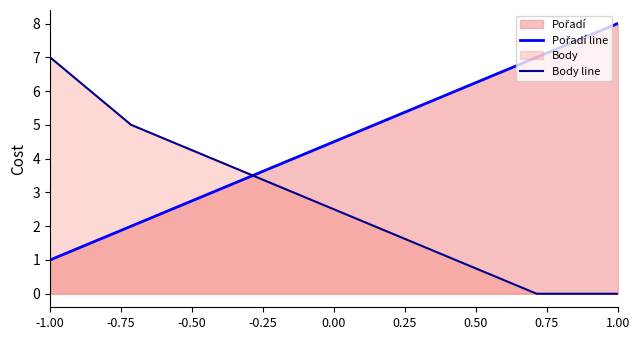

Reading right to left, list all the values displayed in this chart.

Pořadí line: 8	7	6	5	4	3	2	1
Body line: 0	0	1	2	3	4	5	7